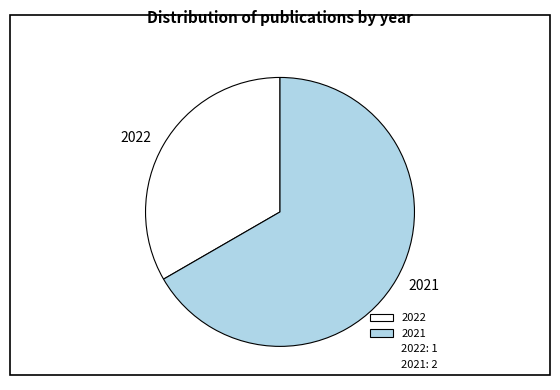

Is it true that 2021 is 67% of the pie?

True